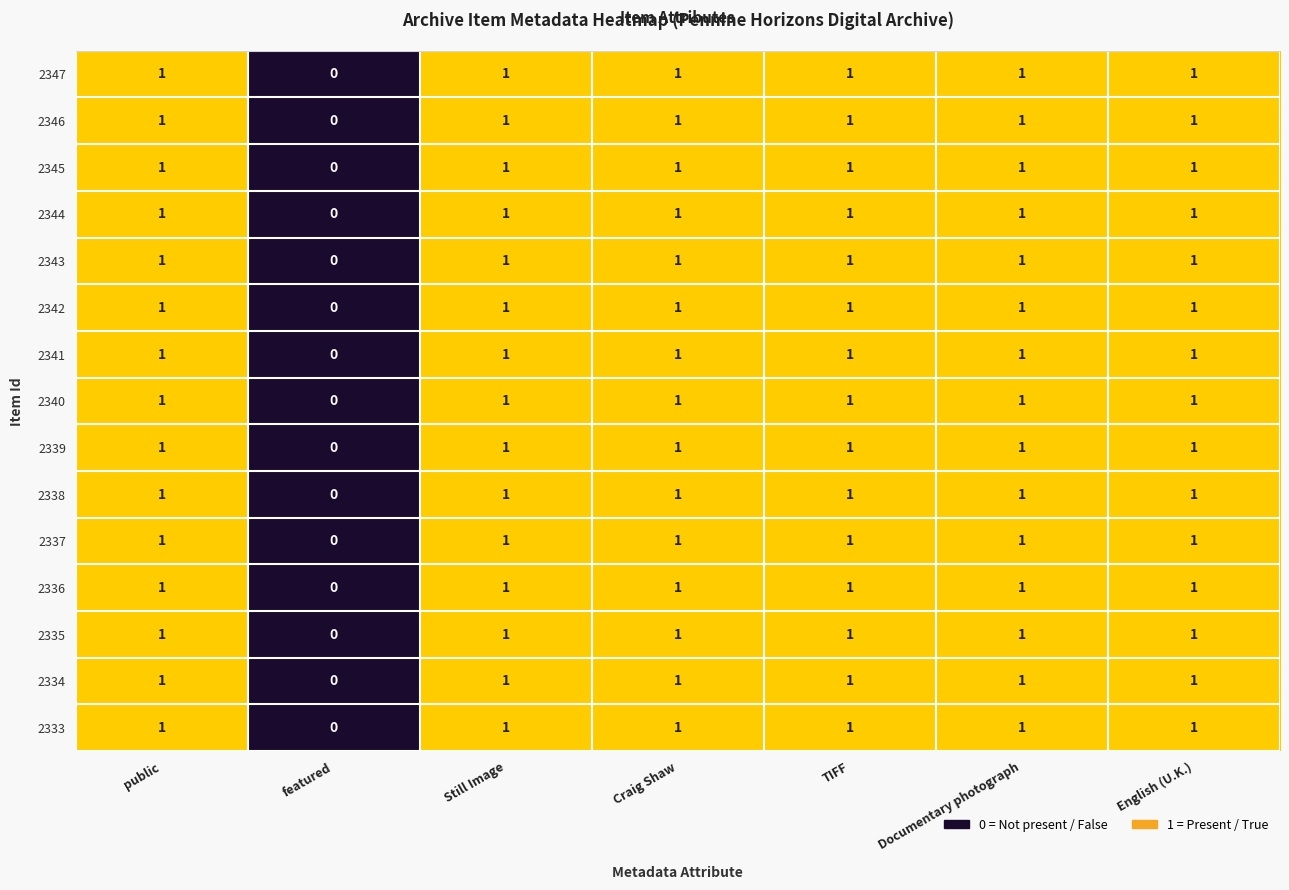

Which label corresponds to the smallest value in the chart?

featured